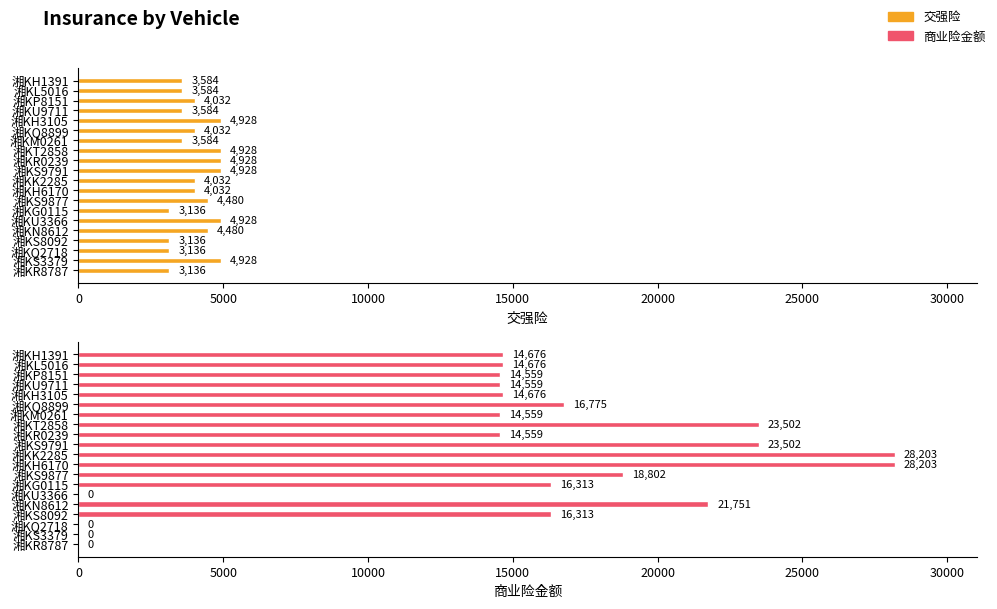

What are all the series names shown in the legend?

交强险, 商业险金额